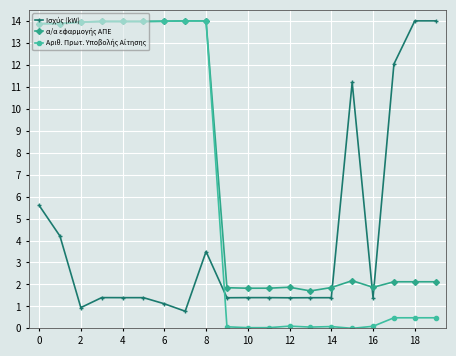

At how many categories does at least one series exceed 4?

13